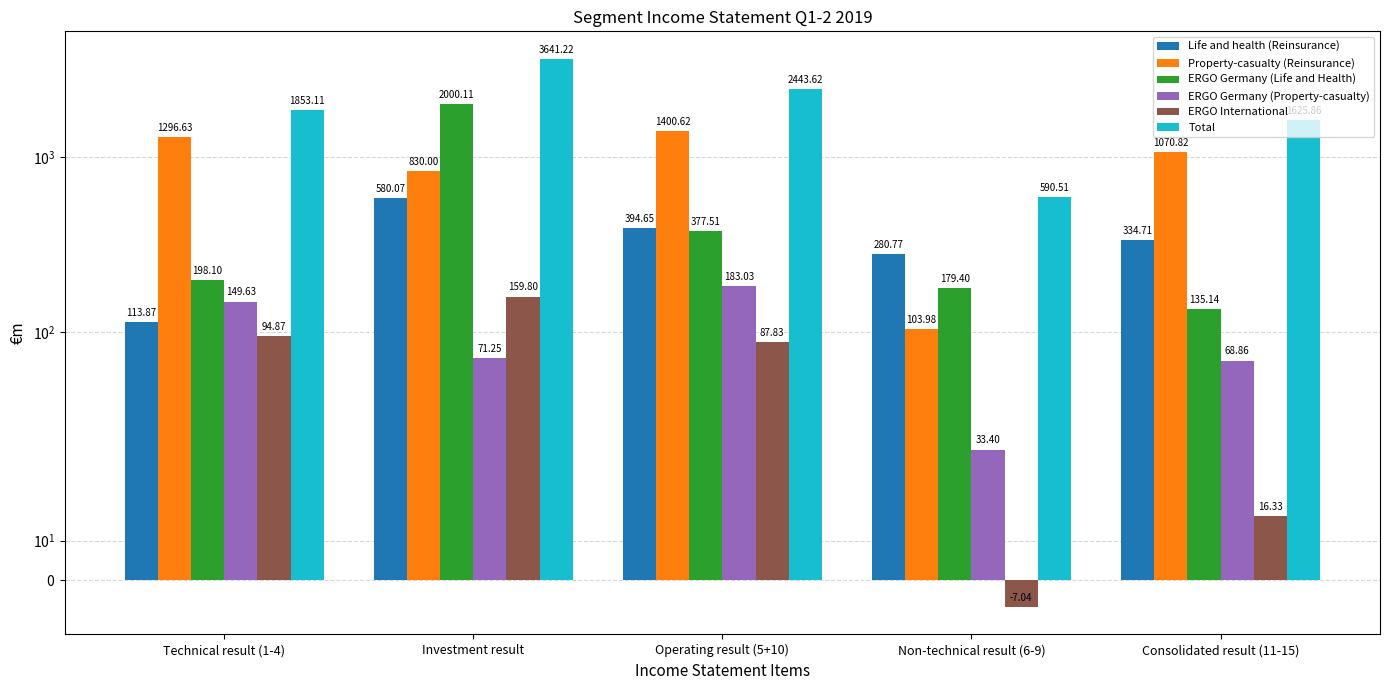

Which category has the lowest value in the Property-casualty (Reinsurance) series?

Non-technical result (6-9)